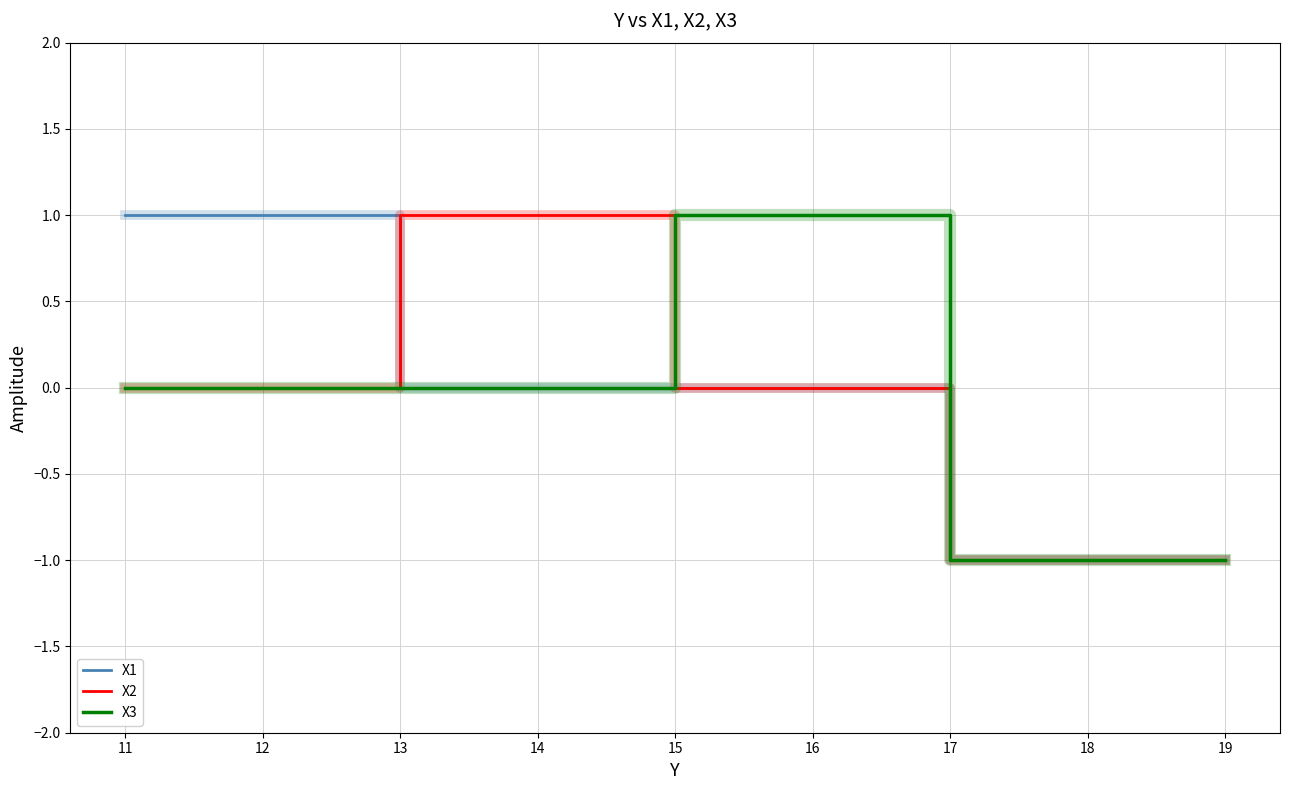

True or false: X3 has more than 0 interior local peaks.

False